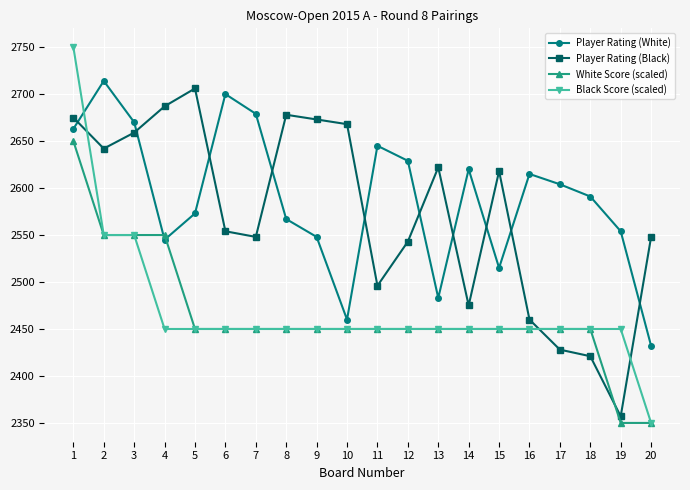

What is the value of the Player Rating (White) point at the 14th from the left?

2620